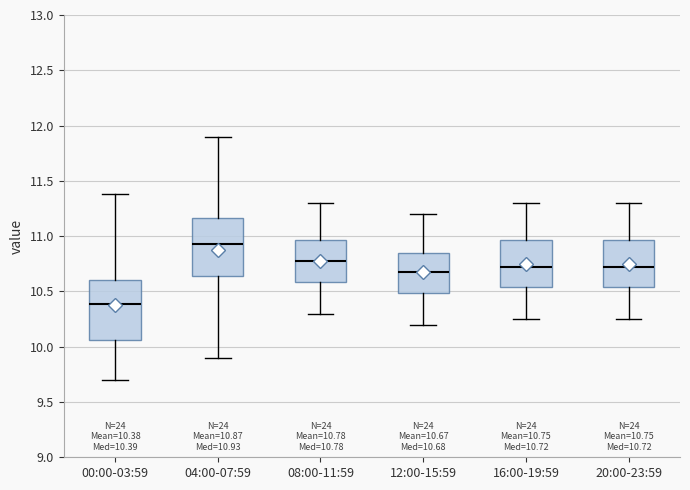

Which box has the highest median line?

04:00-07:59